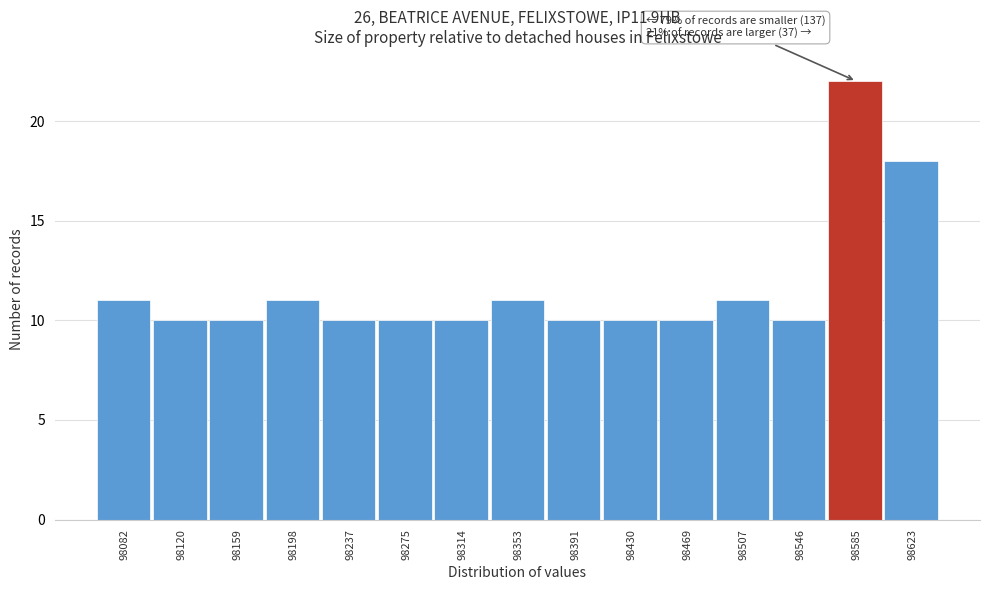

Reading right to left, extract all data points from this chart.

98623=18	98585=22	98546=10	98507=11	98469=10	98430=10	98391=10	98353=11	98314=10	98275=10	98237=10	98198=11	98159=10	98120=10	98082=11